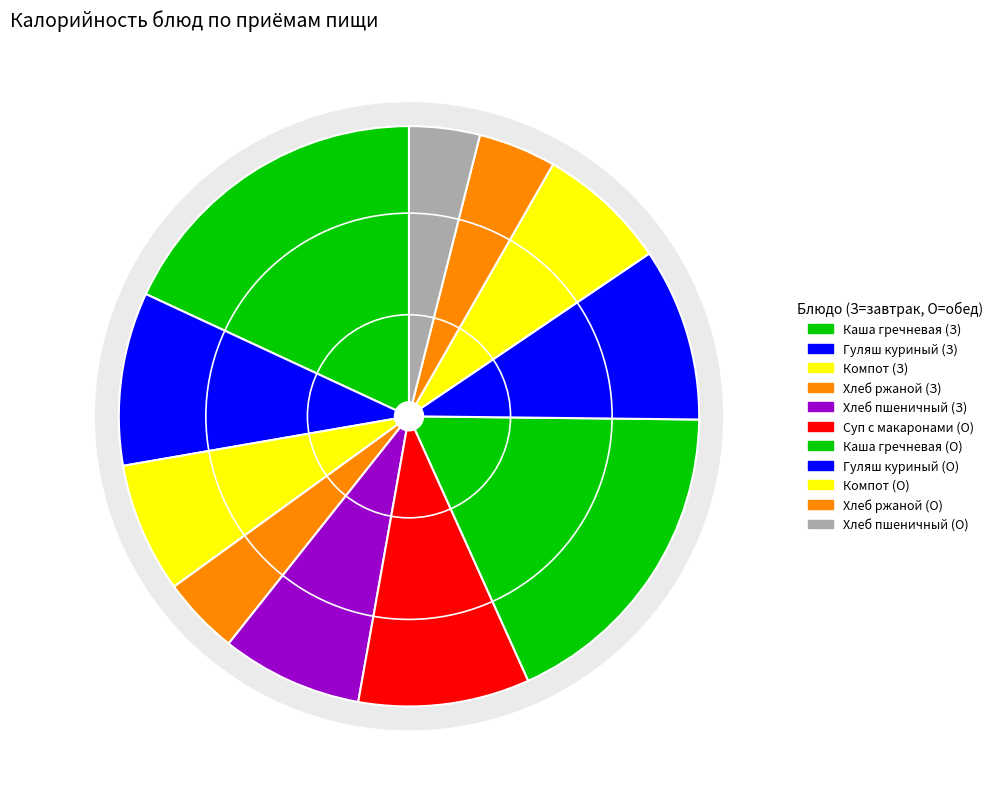

Count the number of slices in the pie.

11